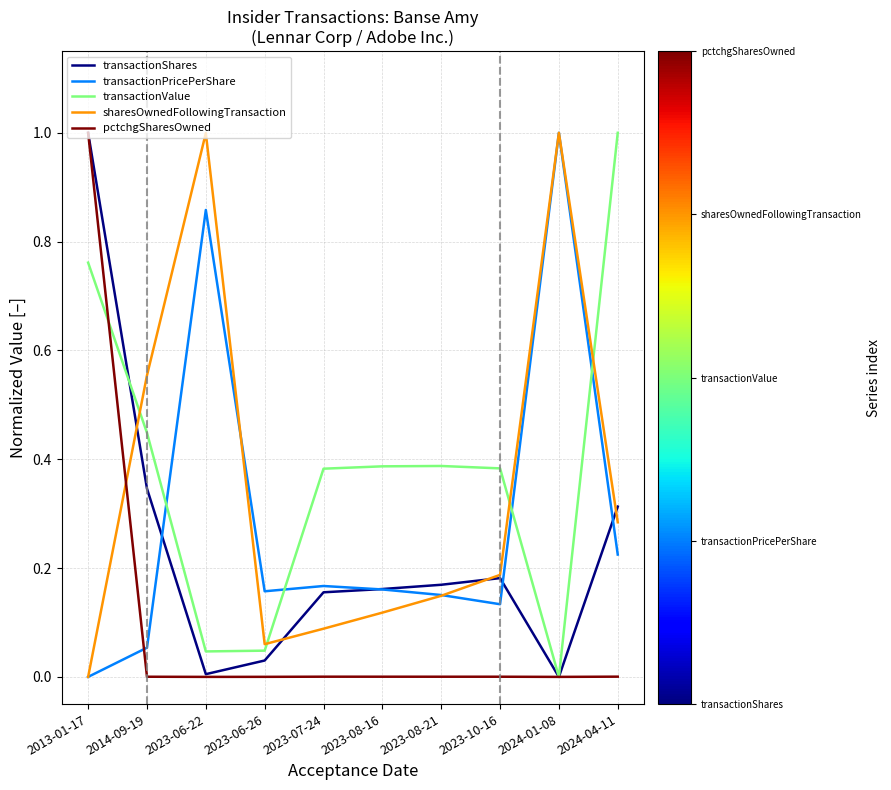

At which category is the sum across all series the highest?

2013-01-17